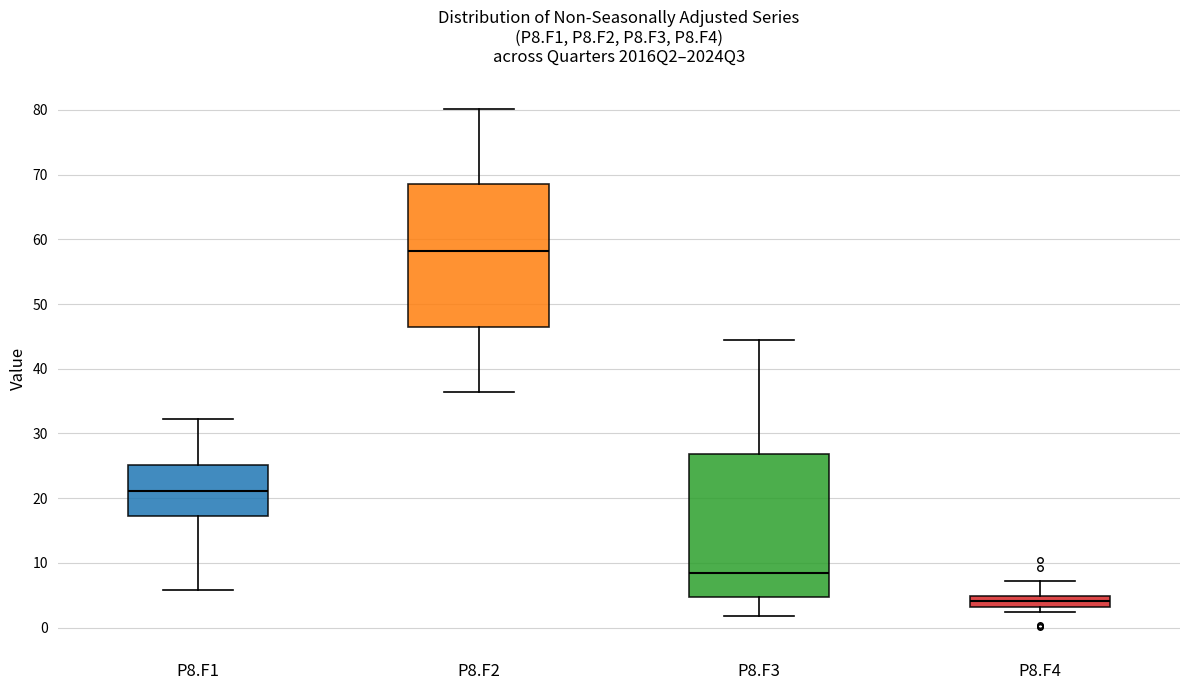

Reading left to right, read every box against the y-axis: the position of its median line, the range the box covers, and the ends of its whiskers. The values are not printed on the chart, so give them approximately, as read against the axis.

P8.F1: median 21, box 17 to 25, whiskers 6 to 32
P8.F2: median 58, box 46 to 69, whiskers 36 to 80
P8.F3: median 8, box 5 to 27, whiskers 2 to 44
P8.F4: median 4, box 3 to 5, whiskers 2 to 7